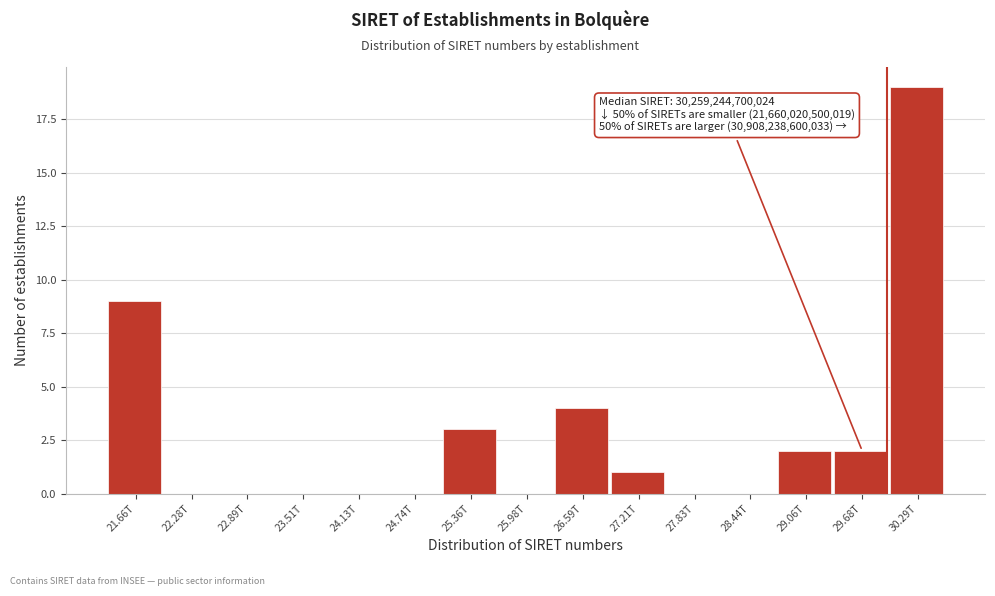

Reading left to right, list all the values displayed in this chart.

21.66T=9	22.28T=0	22.89T=0	23.51T=0	24.13T=0	24.74T=0	25.36T=3	25.98T=0	26.59T=4	27.21T=1	27.83T=0	28.44T=0	29.06T=2	29.68T=2	30.29T=19